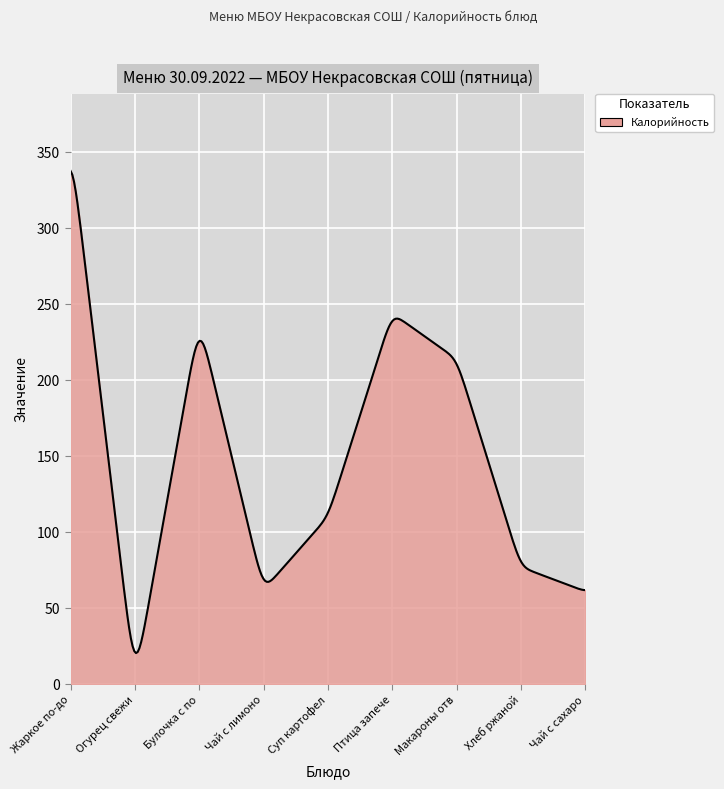

What is the greatest value displayed?

337.6